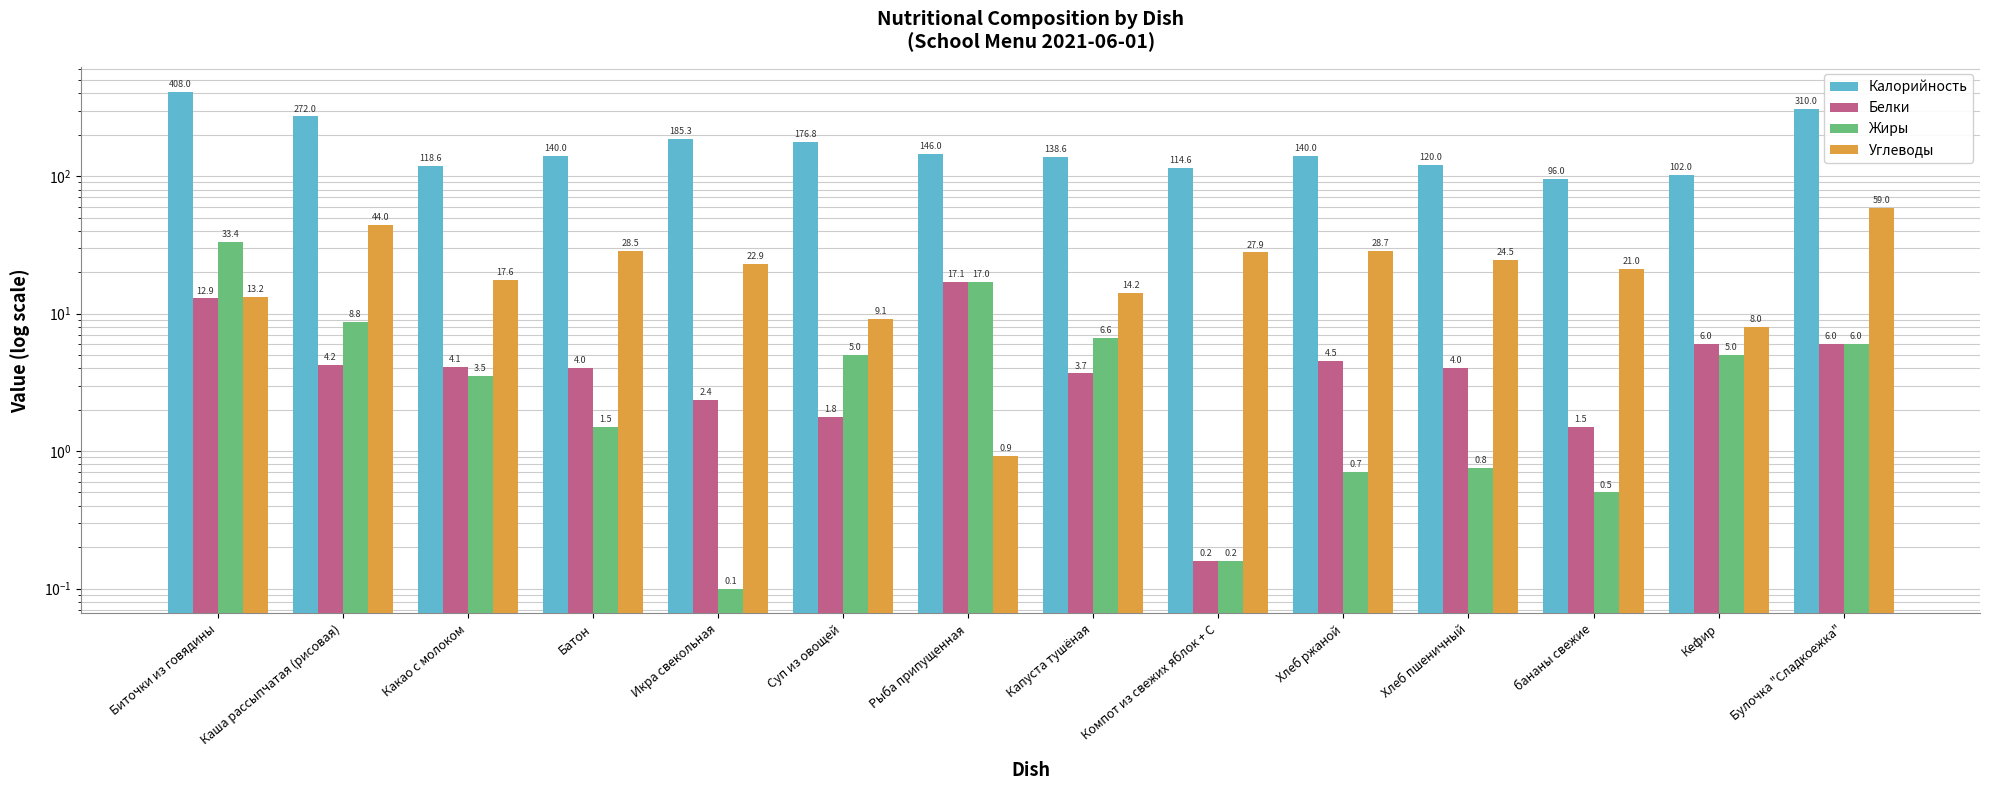

Which has a higher value, Рыба припущенная or Компот из свежих яблок + С?

Рыба припущенная